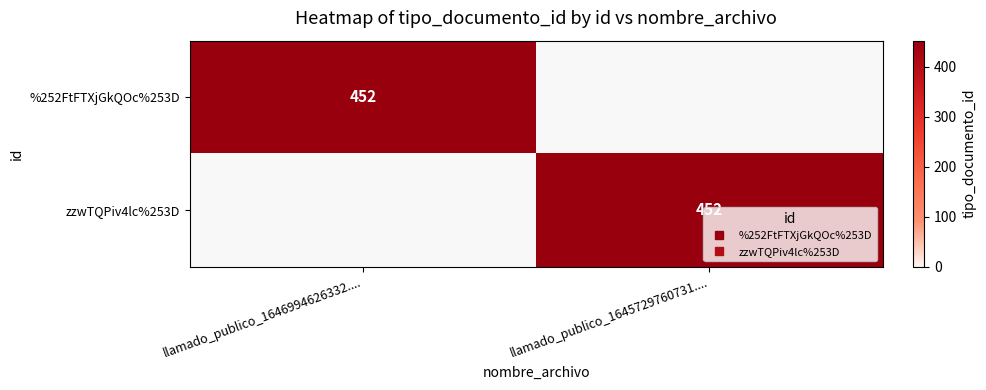

At which category is the sum across all series the highest?

llamado_publico_1646994626332....